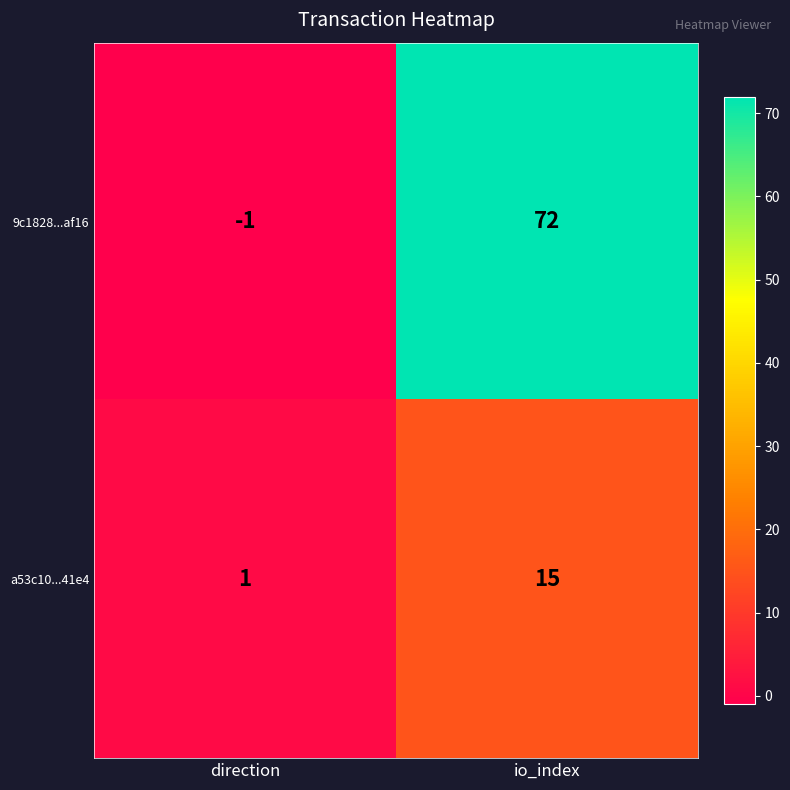

Which category has the highest value across all series?

io_index